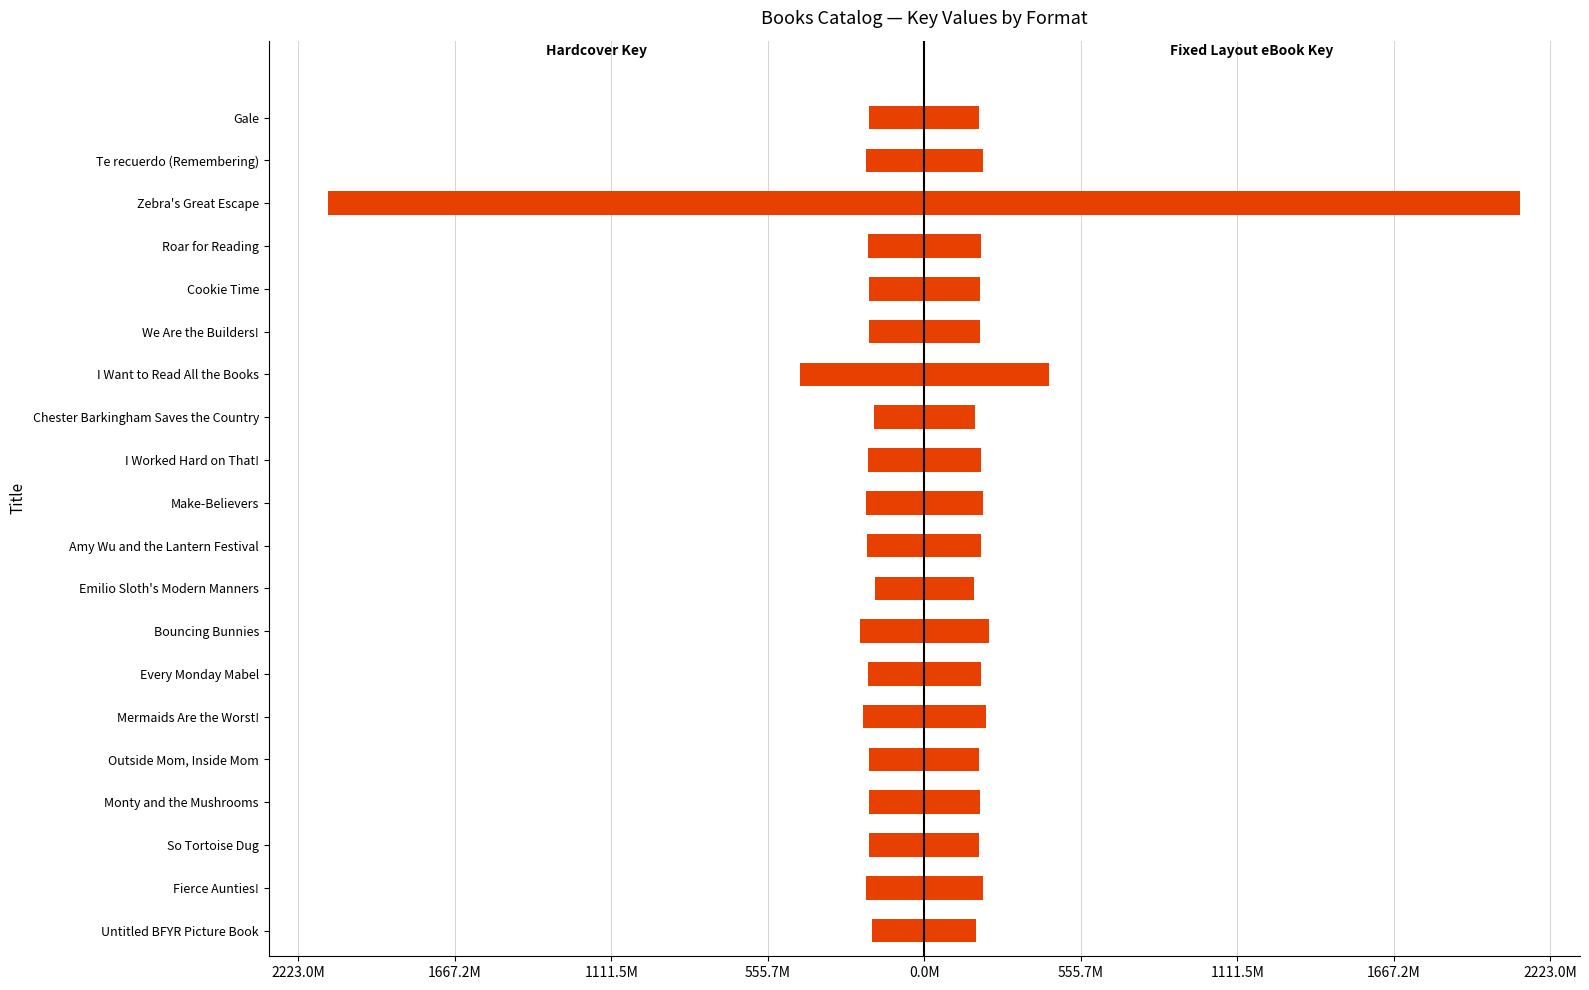

What is the difference between the maximum and minimum values in the Hardcover series?

1941.6